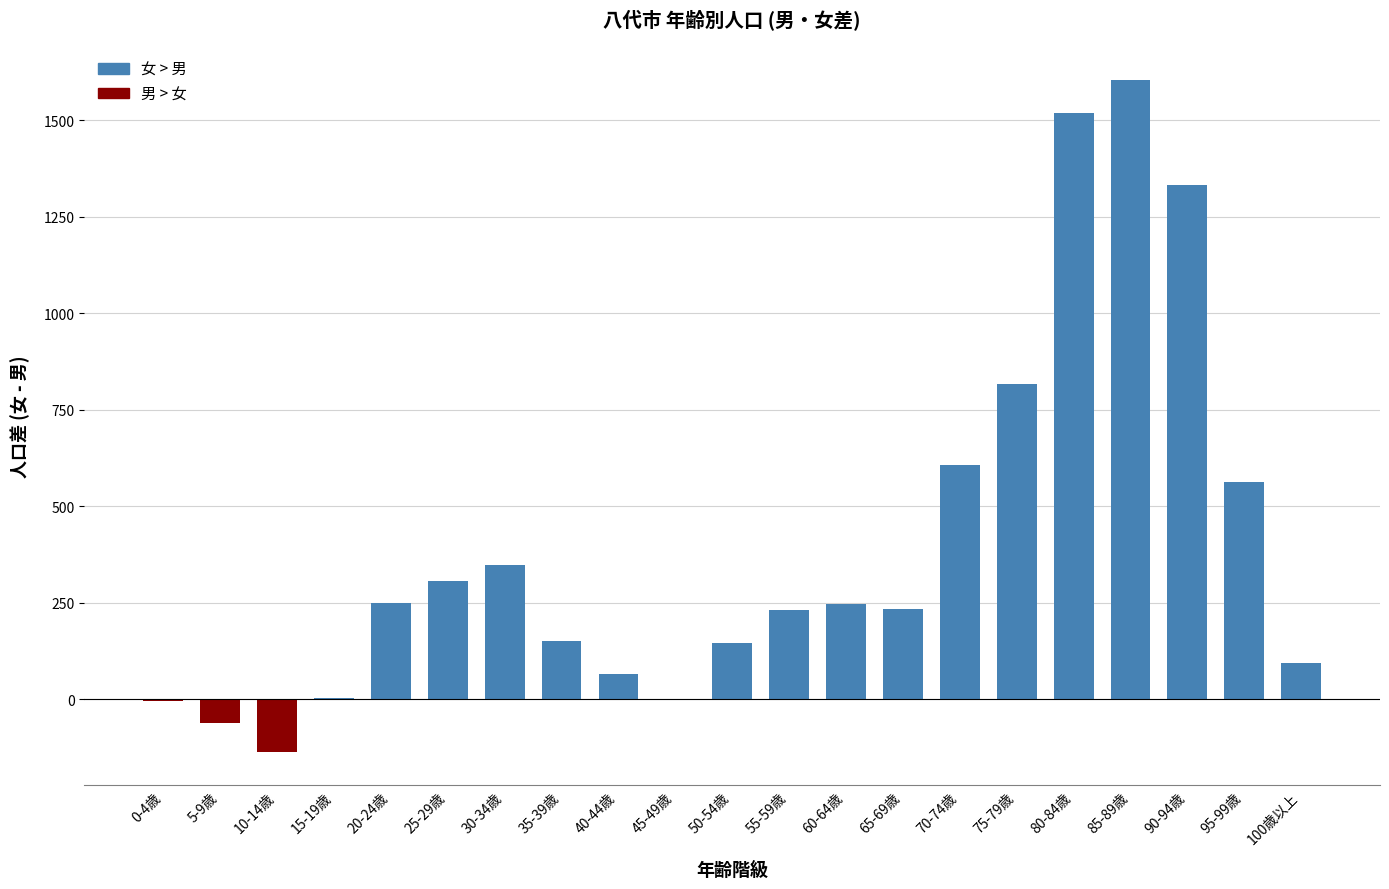

Between 40-44歳 and 70-74歳, which is larger?

70-74歳